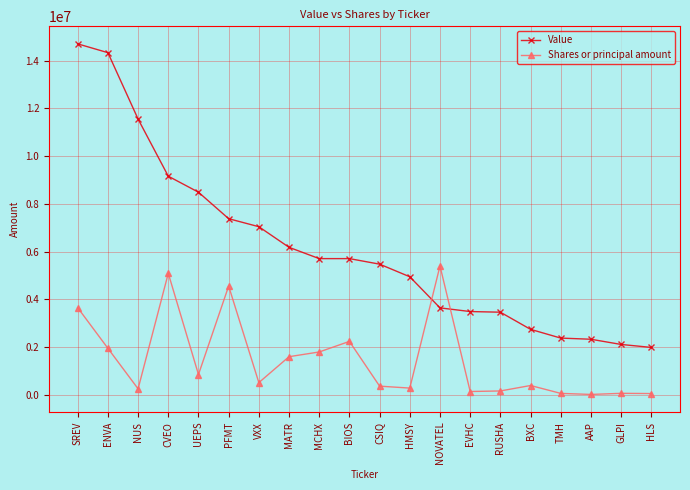

True or false: Value has a value of 1386048 at BXC.

False